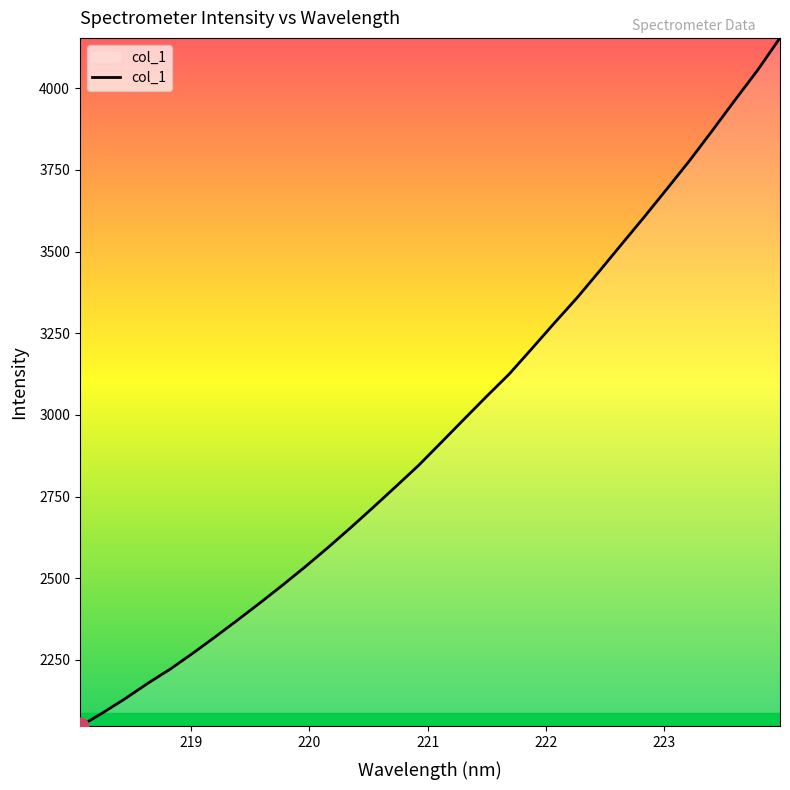

What is the minimum value shown in the chart?

2046.0